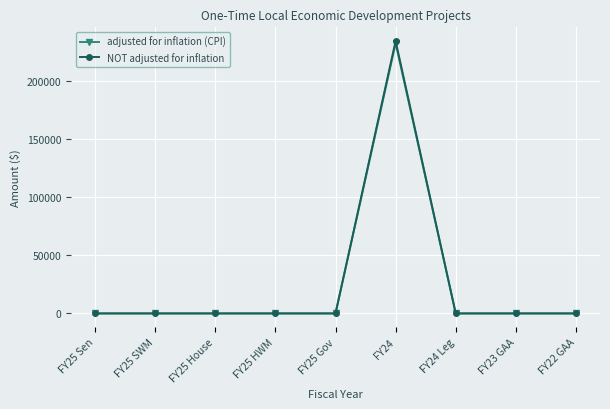

What is the label of the 1st point from the right?

FY22 GAA